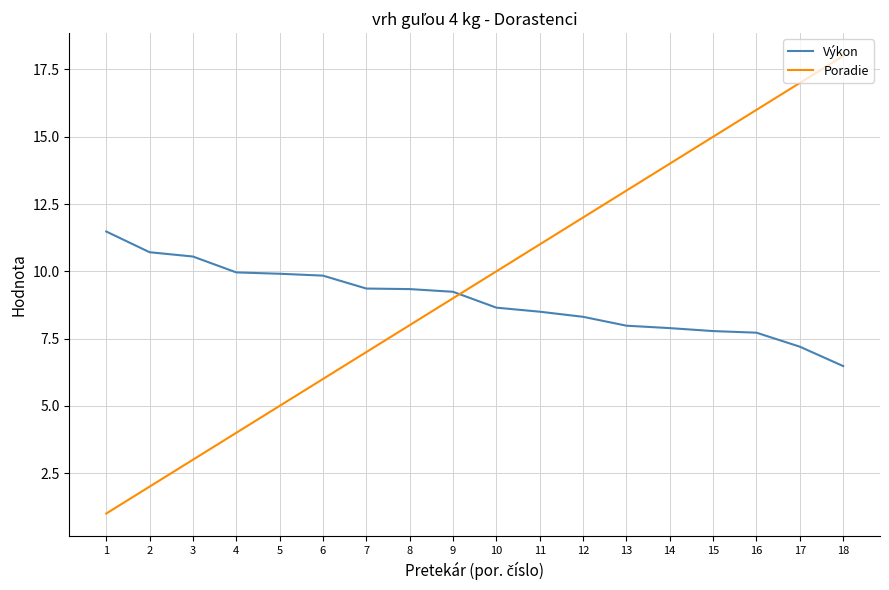

At which label does Výkon reach its minimum?

18